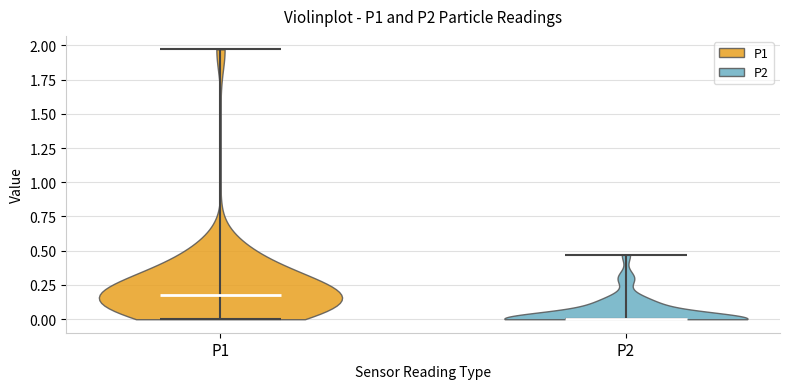

Reading left to right, read every violin against the y-axis: where its median line is, and the lowest and highest points it reaches. The values are not printed on the chart, so give them approximately, as read against the axis.

P1: median line 0.20, lowest point 0.00, highest point 1.95
P2: median line 0.00, lowest point 0.00, highest point 0.45